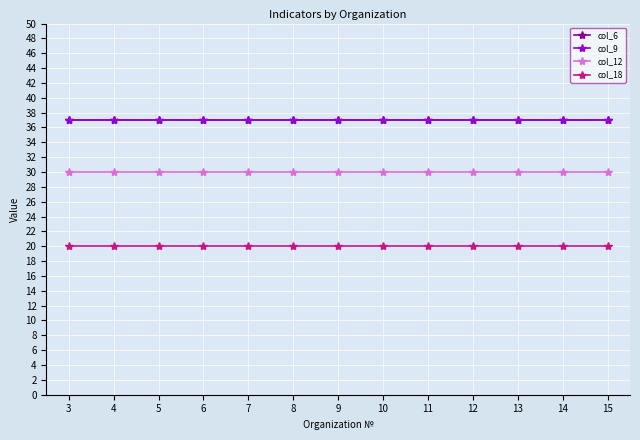

The value of col_12 at 3 is 30. True or false?

True